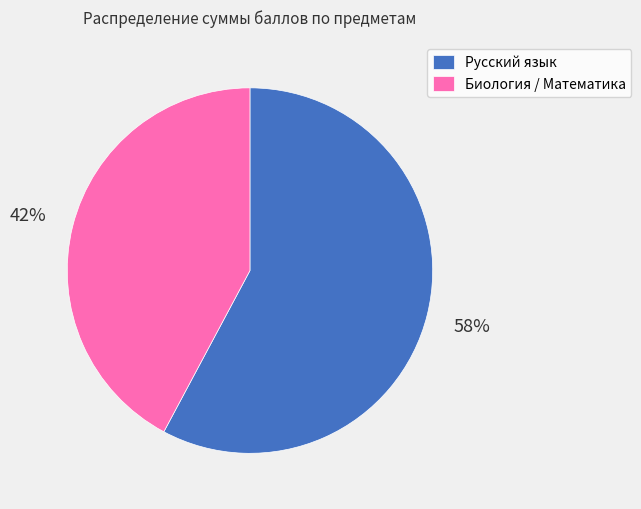

What percentage is the Русский язык slice, to the nearest percent?

58%